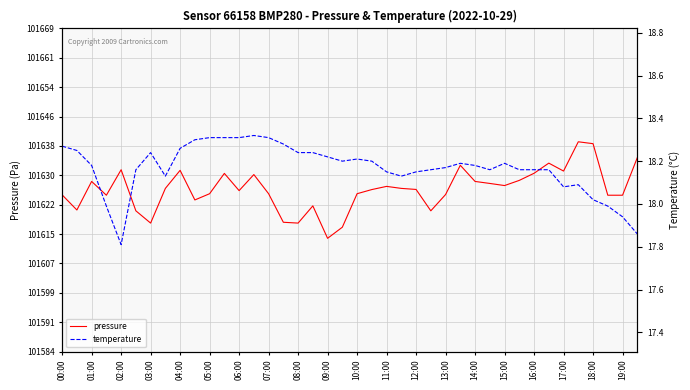

What is the highest value of the pressure series?

101639.1